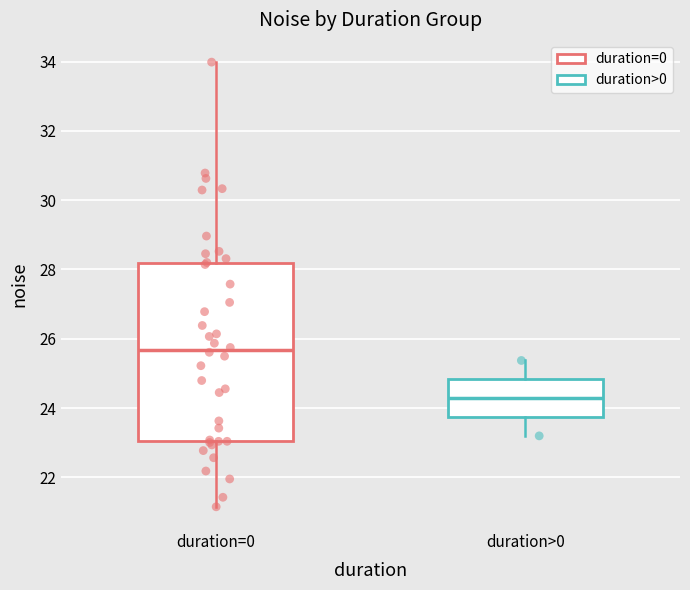

Where is the upper edge of the box for duration>0 on the y-axis? The values are not printed on the chart, so give them approximately, as read against the axis.

24.8